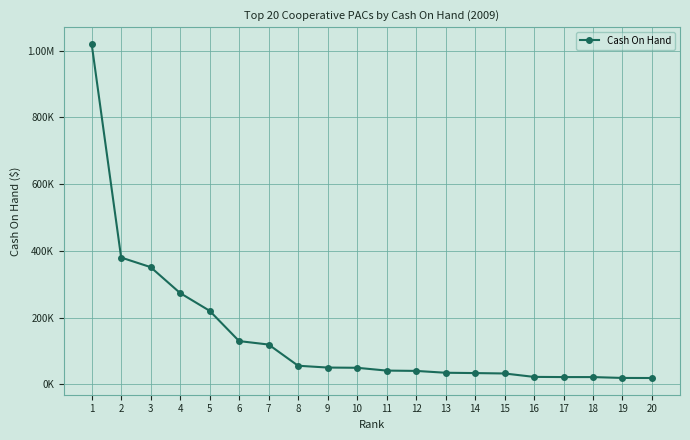

What is the value of the 20th point from the left?

18802.2